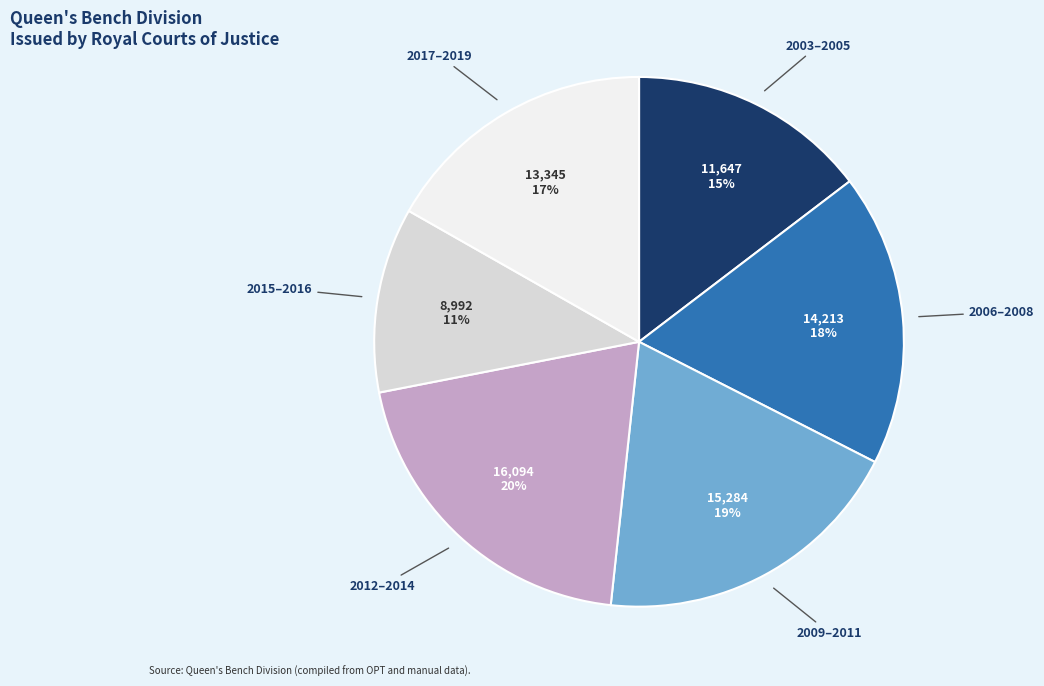

Is there any slice that represents more than half of the pie?

No